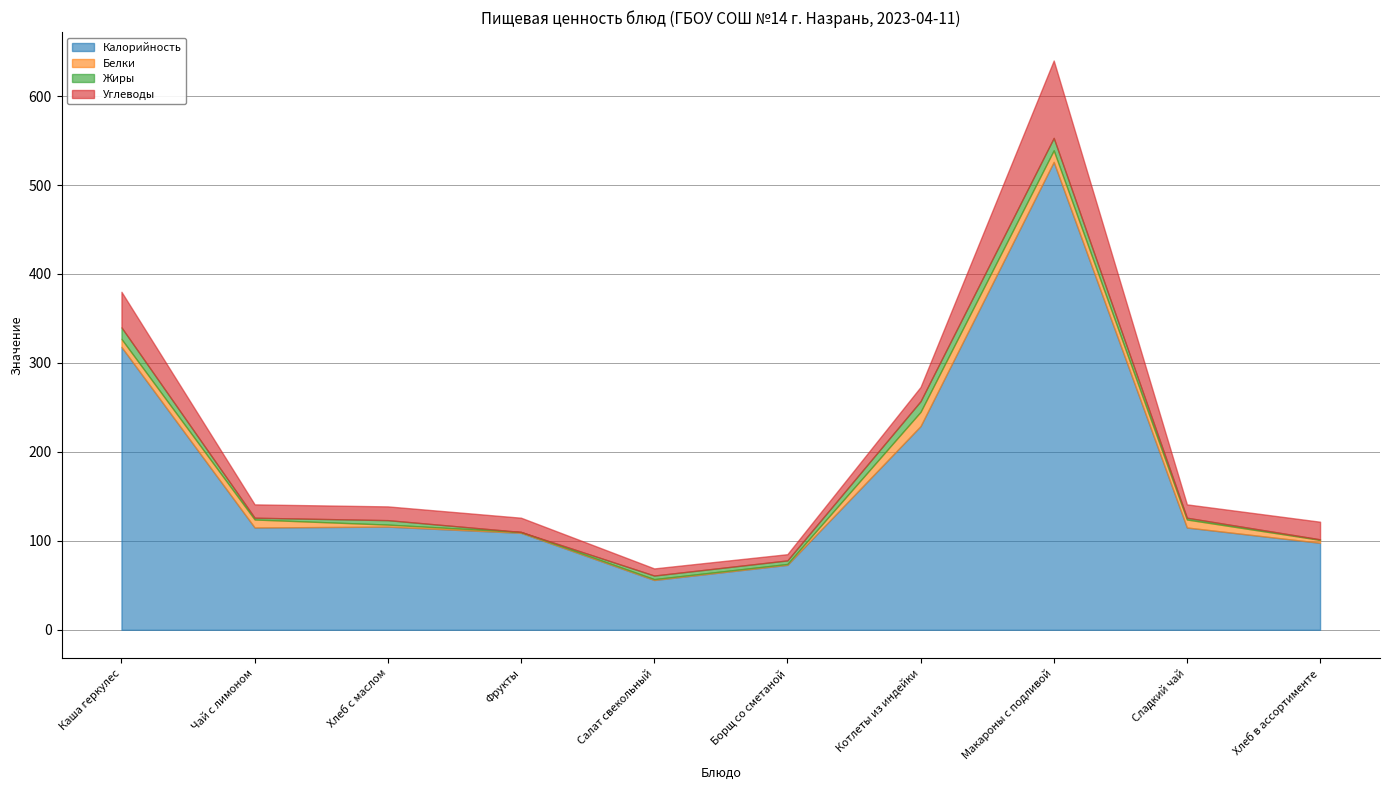

What is the value of the Углеводы point at the 7th from the left?

16.0